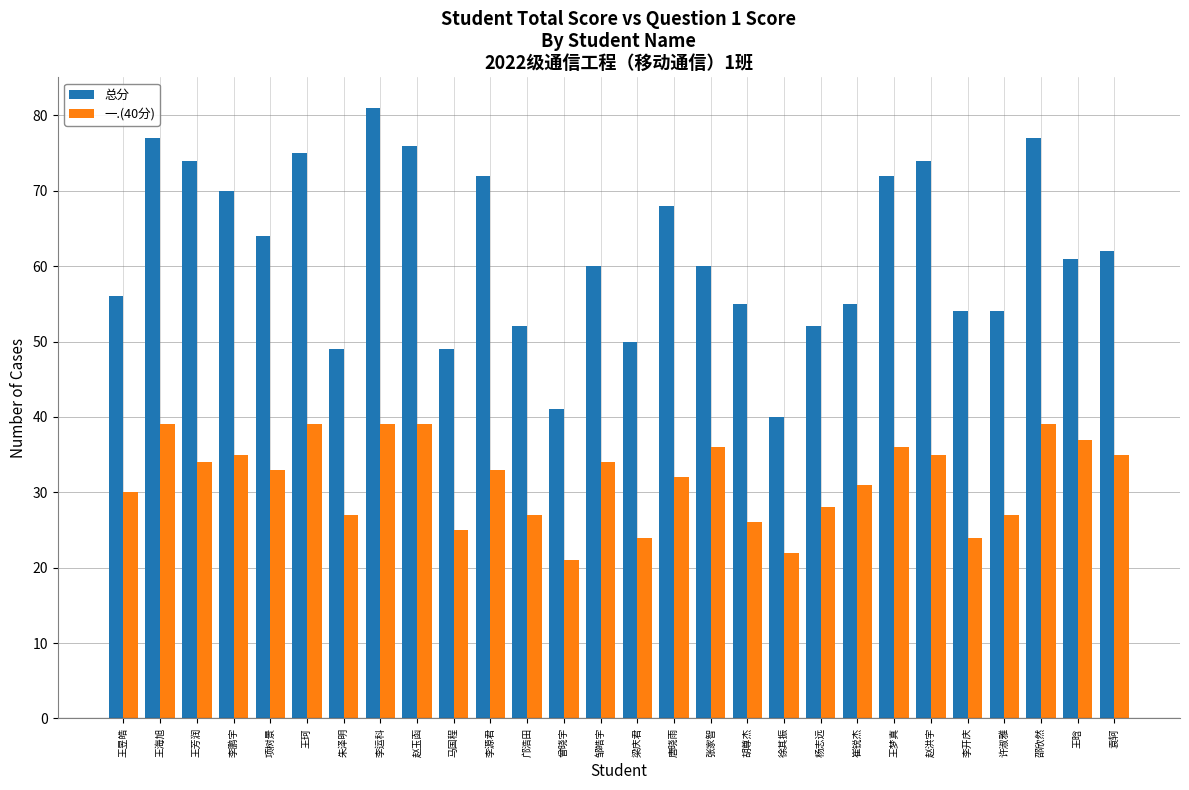

Reading left to right, list all the values displayed in this chart.

总分: 56	77	74	70	64	75	49	81	76	49	72	52	41	60	50	68	60	55	40	52	55	72	74	54	54	77	61	62
一.(40分): 30	39	34	35	33	39	27	39	39	25	33	27	21	34	24	32	36	26	22	28	31	36	35	24	27	39	37	35